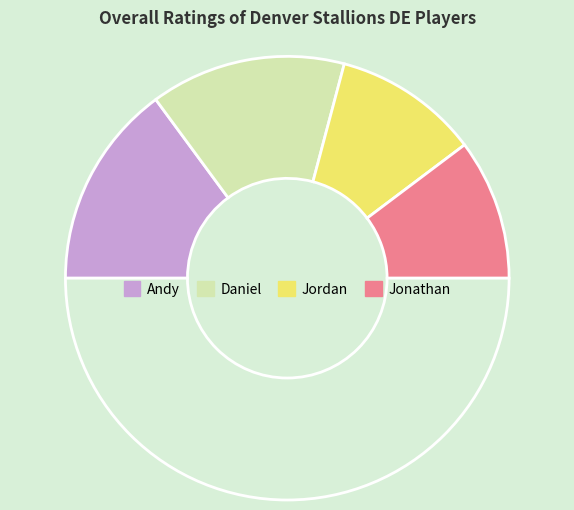

To the nearest percent, what is the average slice percentage?

25%